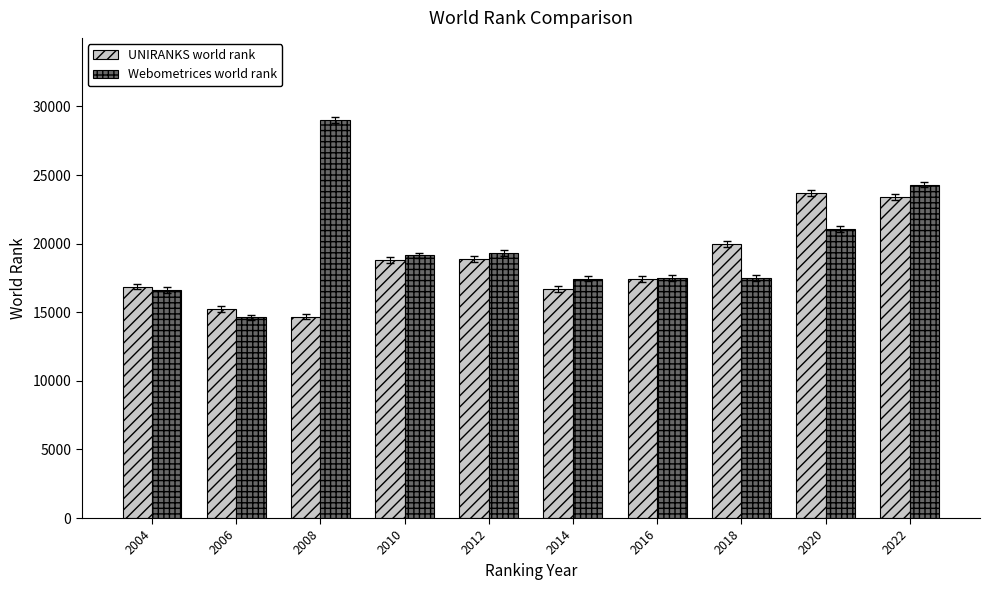

List the series in order of their peak value, lowest first.

UNIRANKS world rank, Webometrices world rank